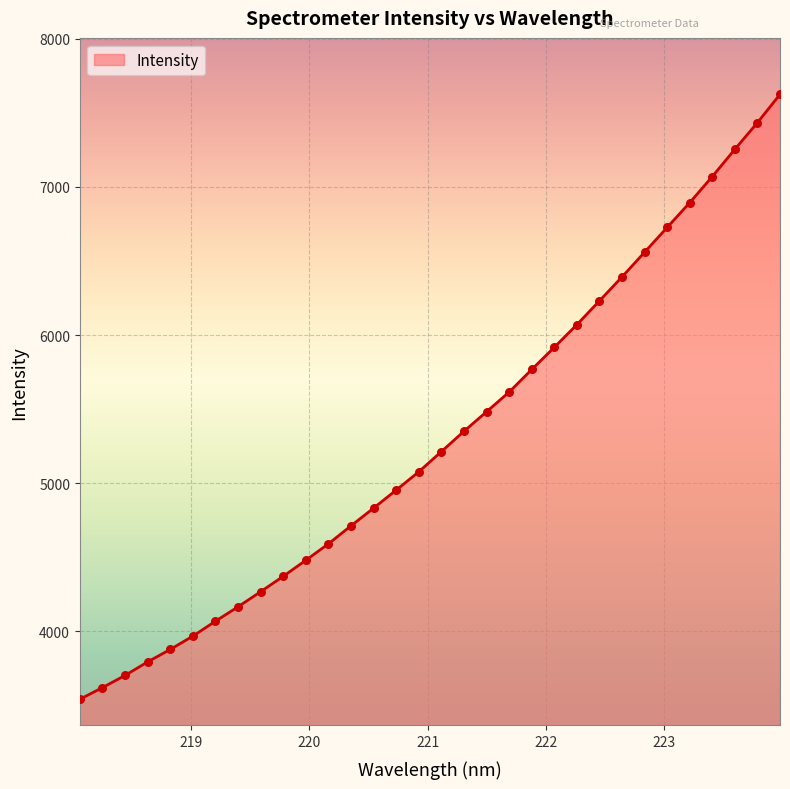

What is the smallest value displayed?

3540.4